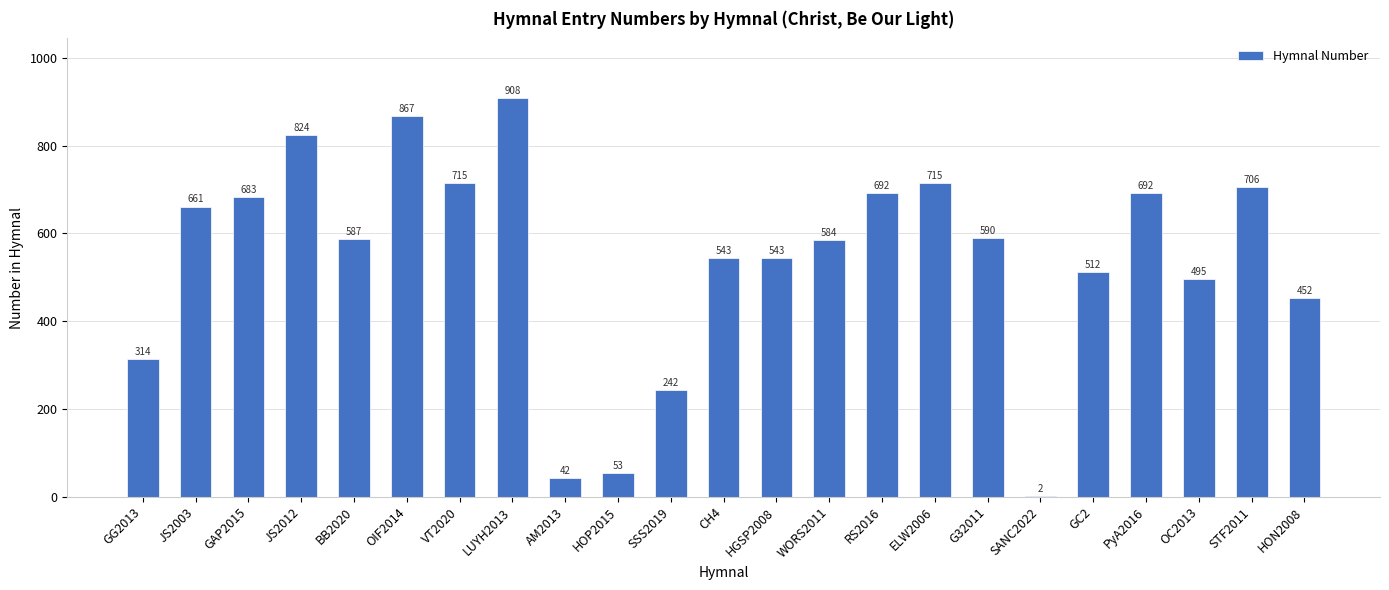

Is it true that the value at CH4 is 543?

True